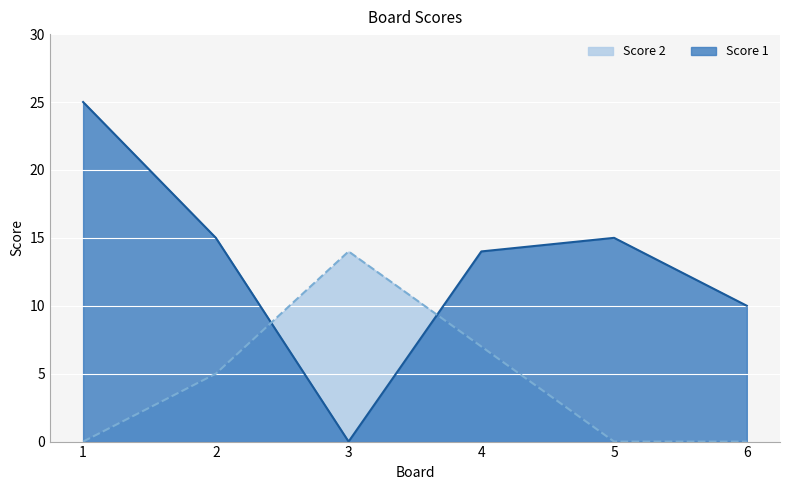

How many data points in Score 1 are above 15?

1